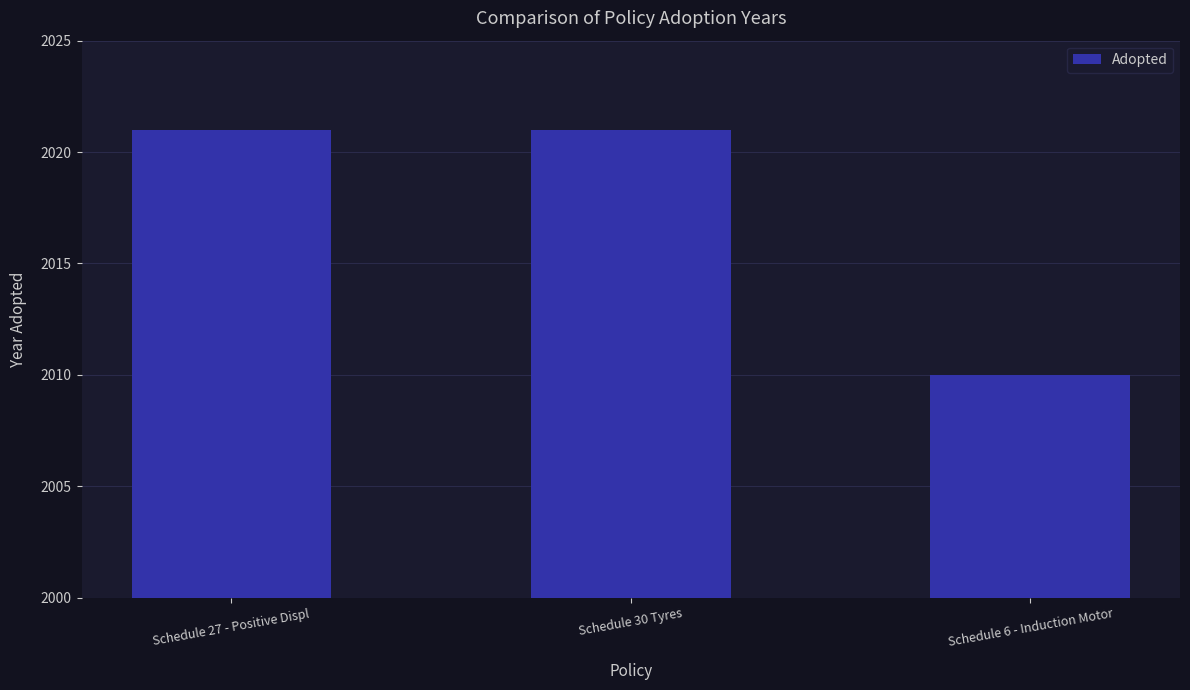

What is the smallest value displayed?

2010